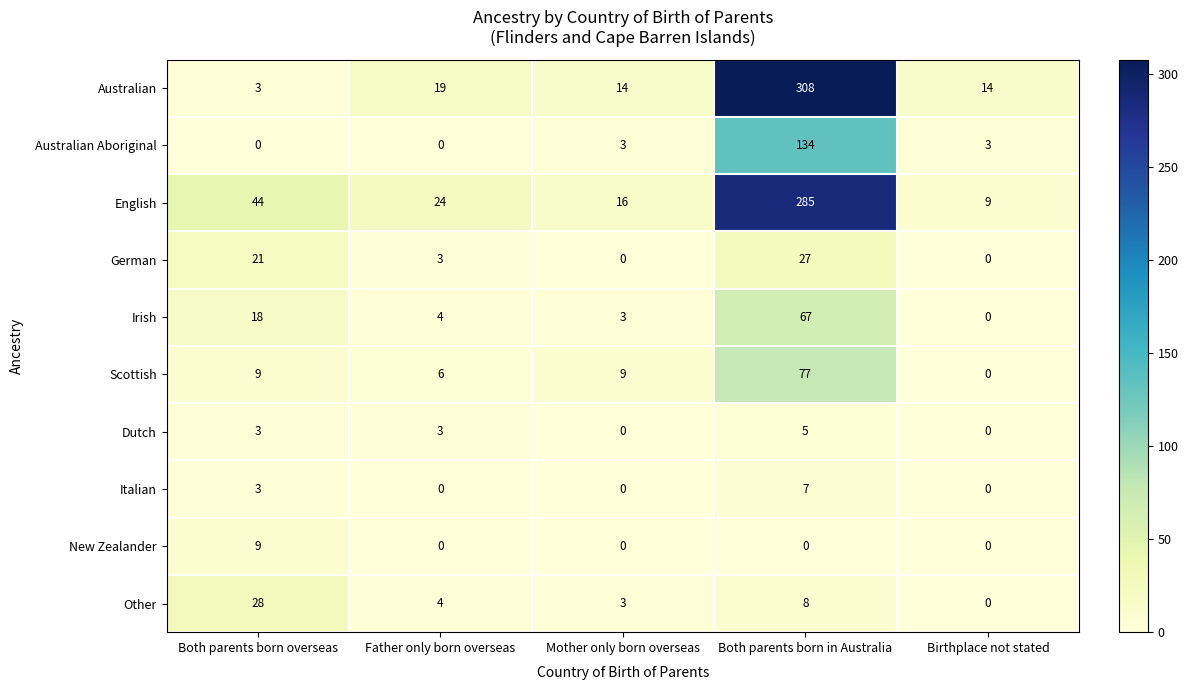

Rank the series at Both parents born in Australia from highest to lowest value.

Australian, English, Australian Aboriginal, Scottish, Irish, German, Other, Italian, Dutch, New Zealander